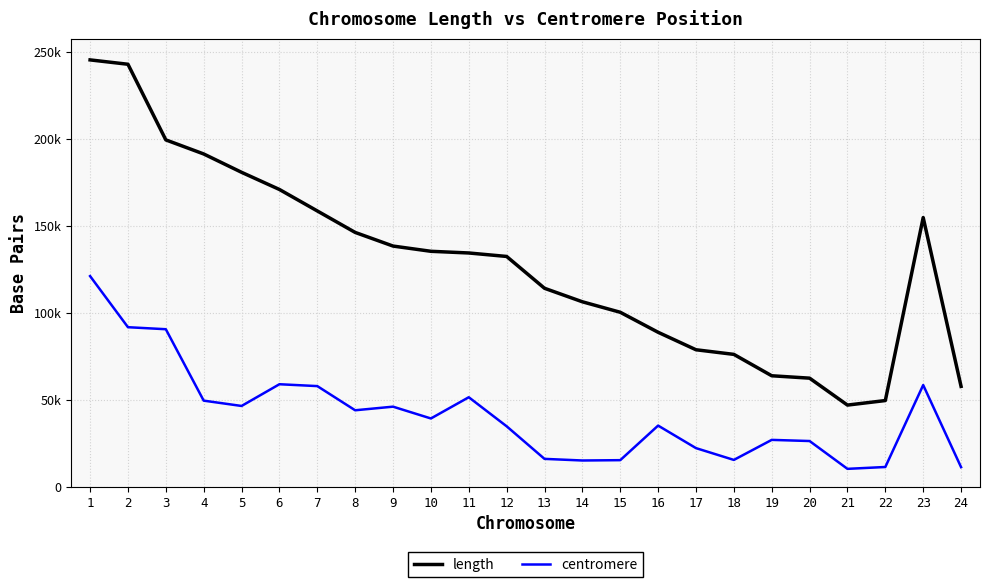

Which label corresponds to the largest value in the chart?

1